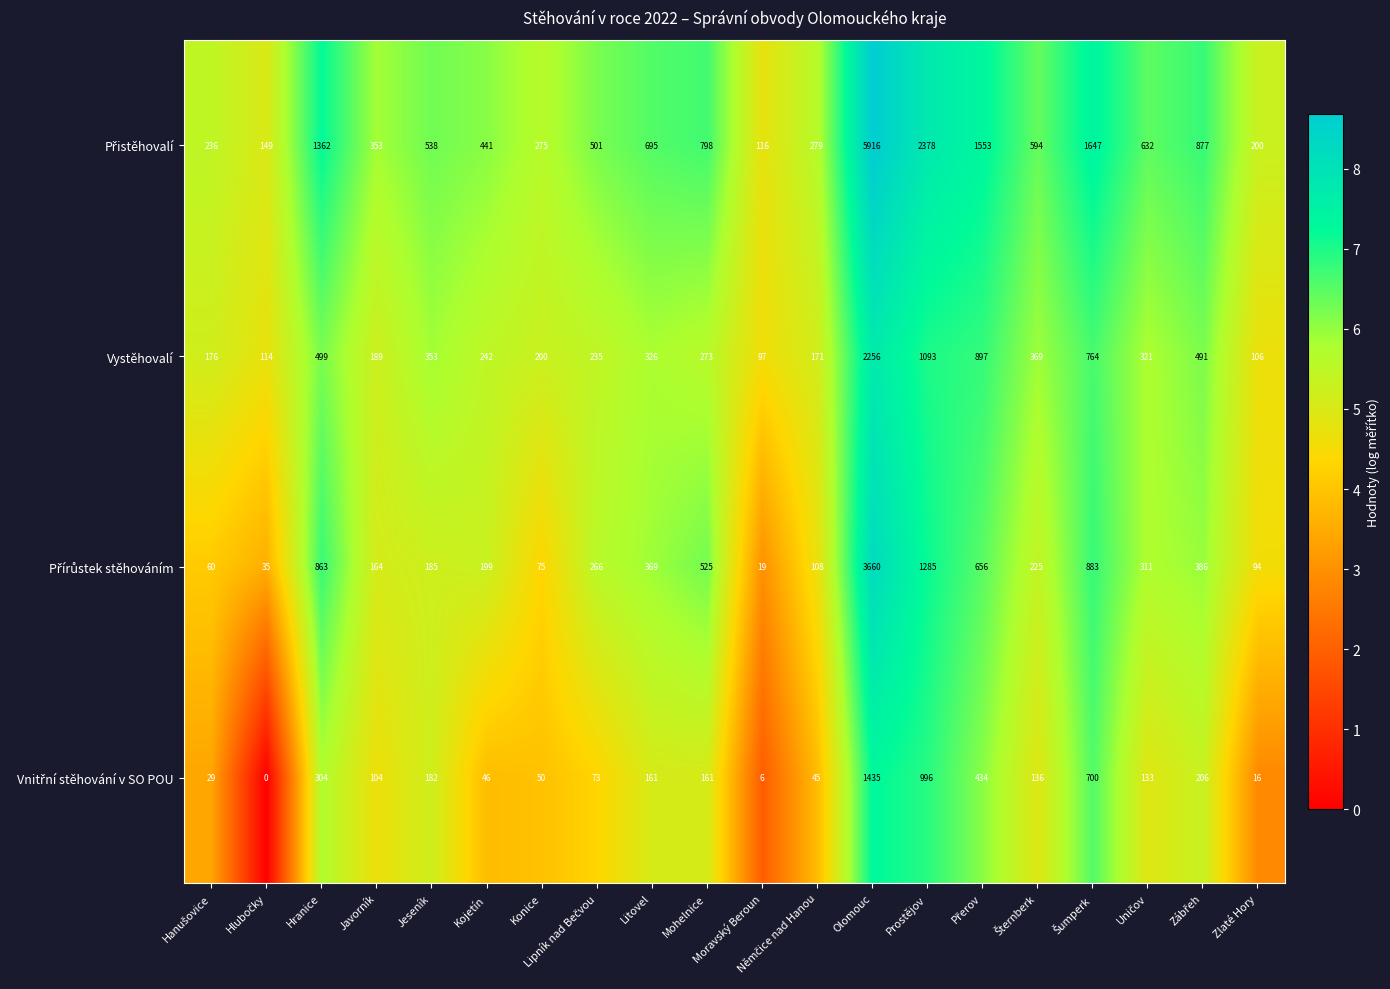

At which category does the chart reach its peak across all series?

Olomouc